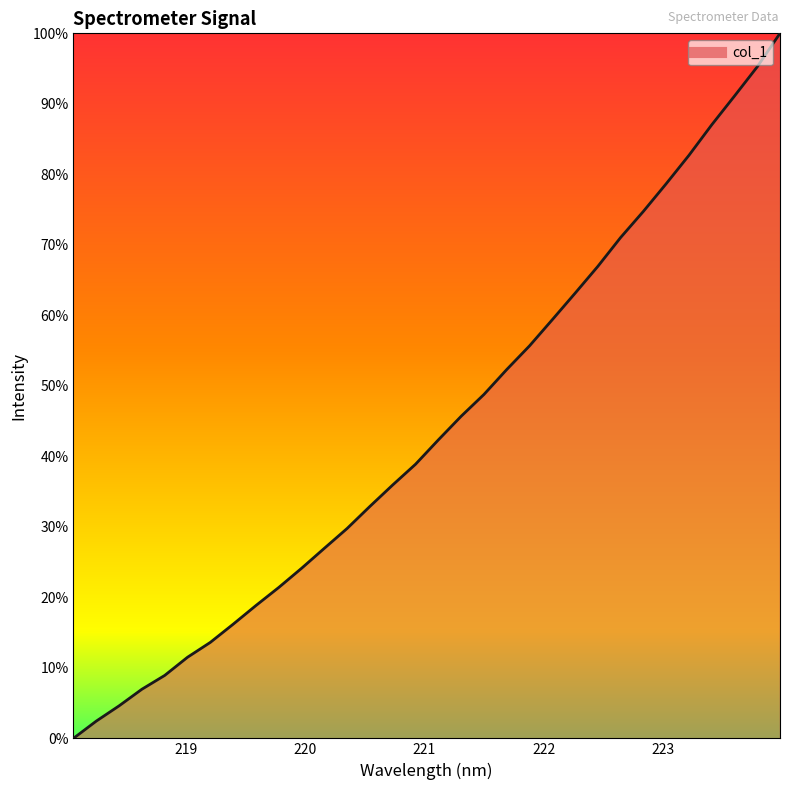

What is the difference between the maximum and minimum values?

100.0